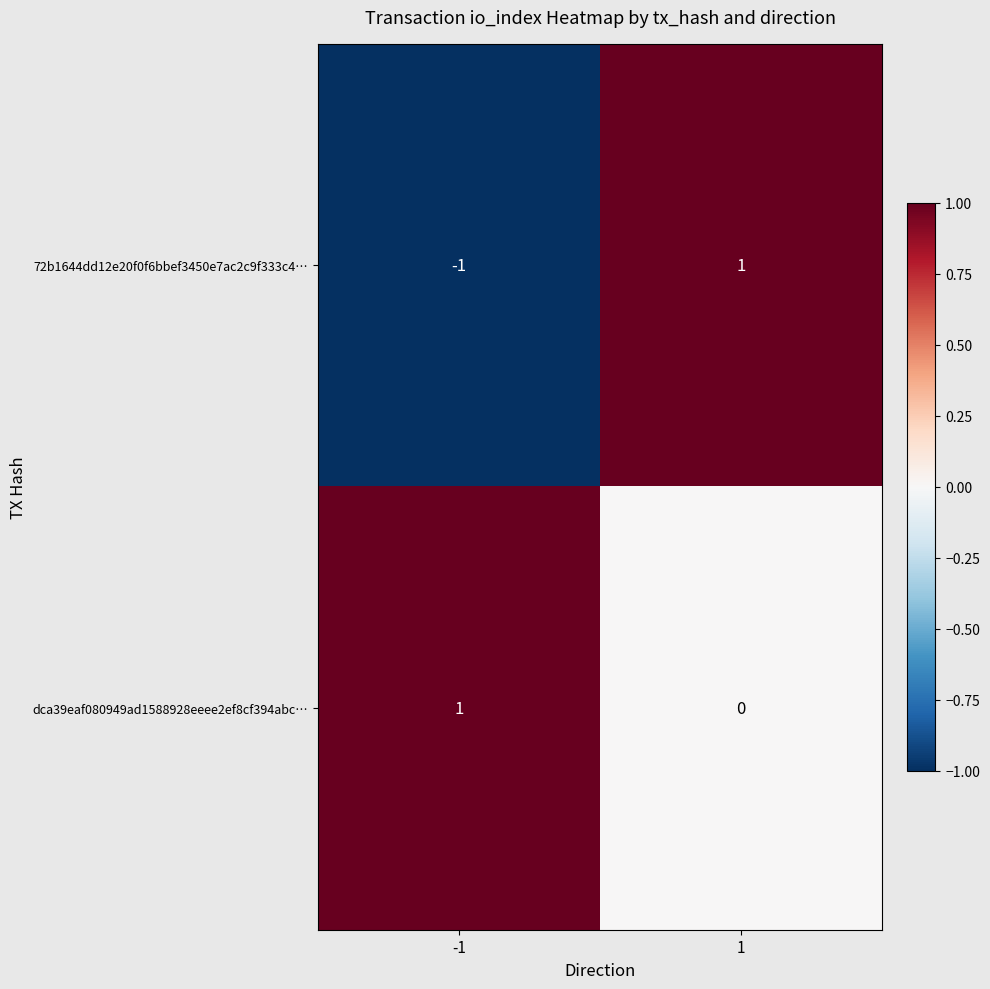

How many categories are shown in the chart?

2